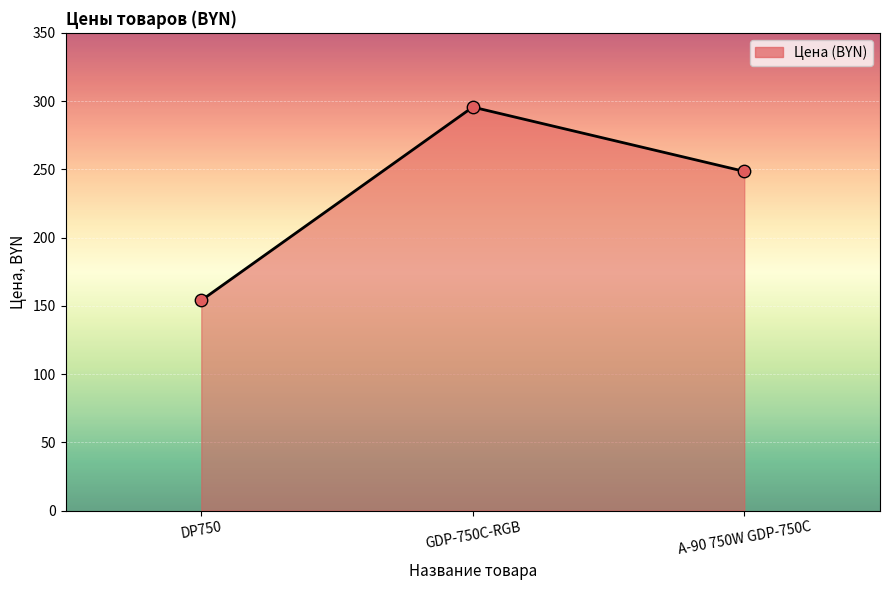

Which has a higher value, GDP-750C-RGB or A-90 750W GDP-750C?

GDP-750C-RGB